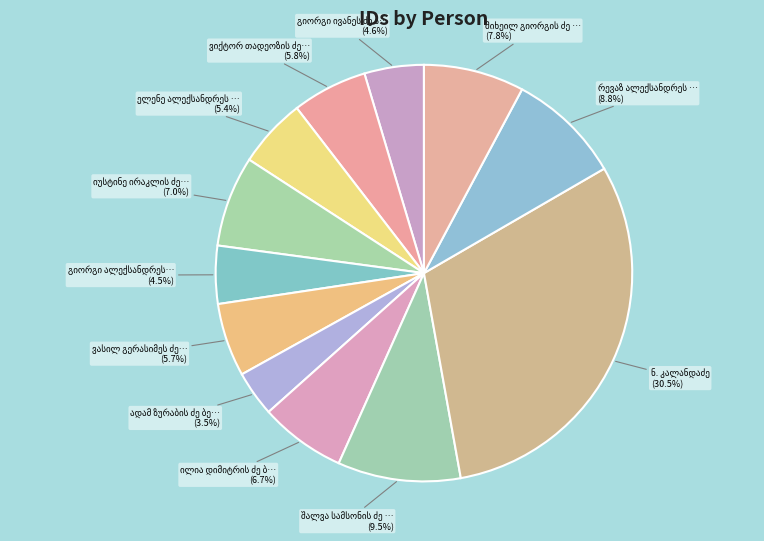

What is the smallest slice in the pie chart?

ადამ ზურაბის ძე ბერელაშვილი